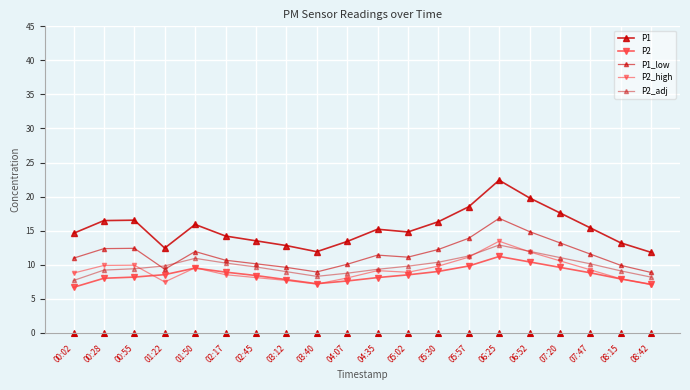

Which series has the largest range (max minus min)?

P1